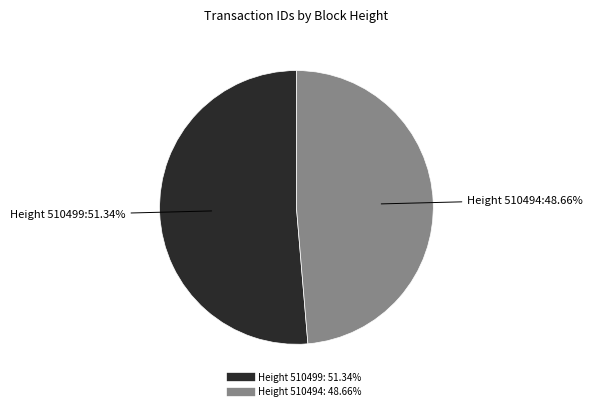

Count the number of slices in the pie.

2